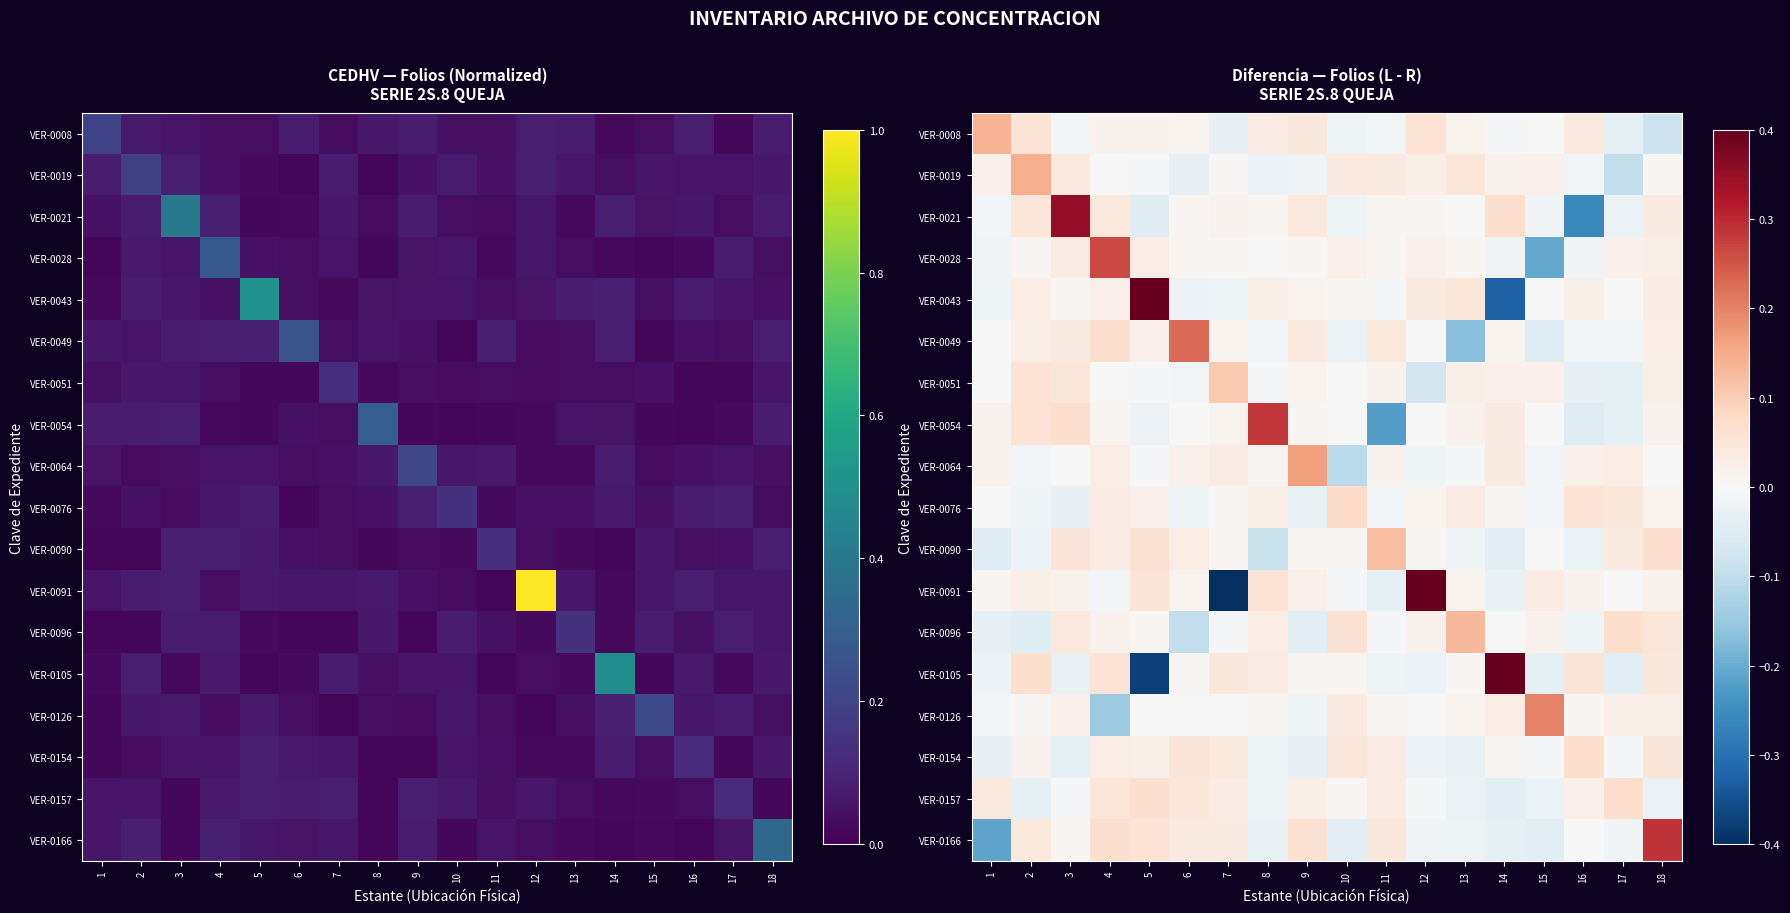

At which category does the chart reach its minimum across all series?

7